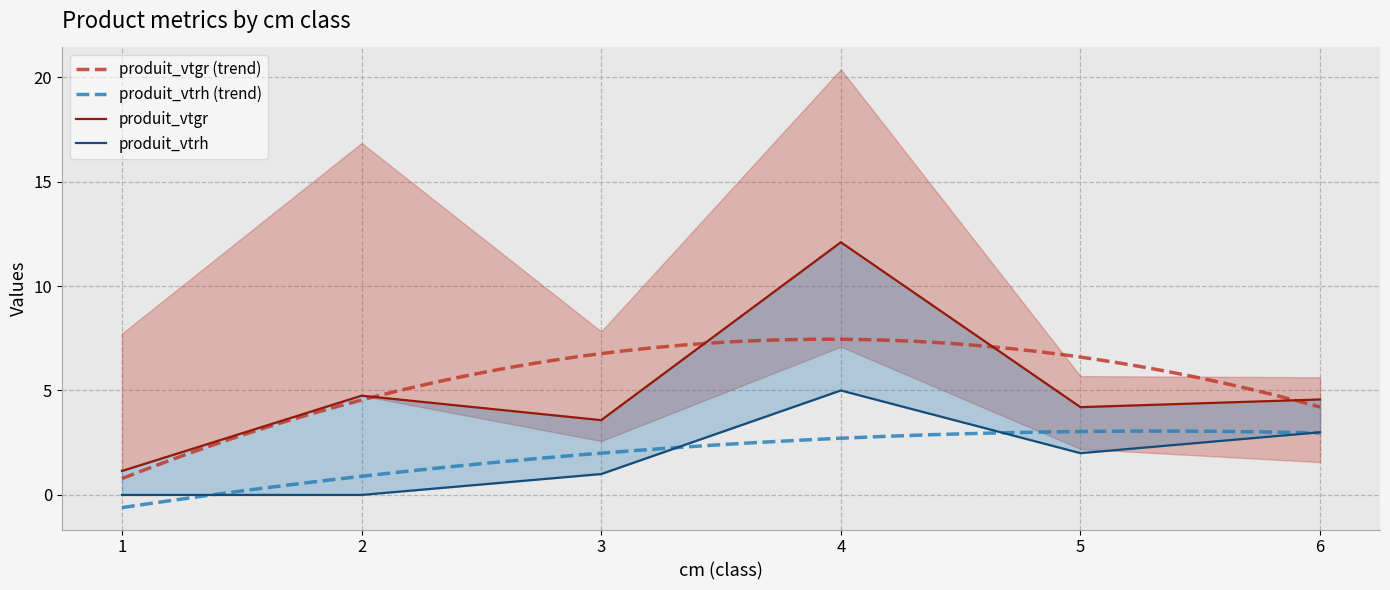

Reading left to right, list all the values displayed in this chart.

produit_vtgr: 1=1.1	2=4.8	3=3.6	4=12.1	5=4.2	6=4.6
produit_vtrh: 1=0.0	2=0.0	3=1.0	4=5.0	5=2.0	6=3.0